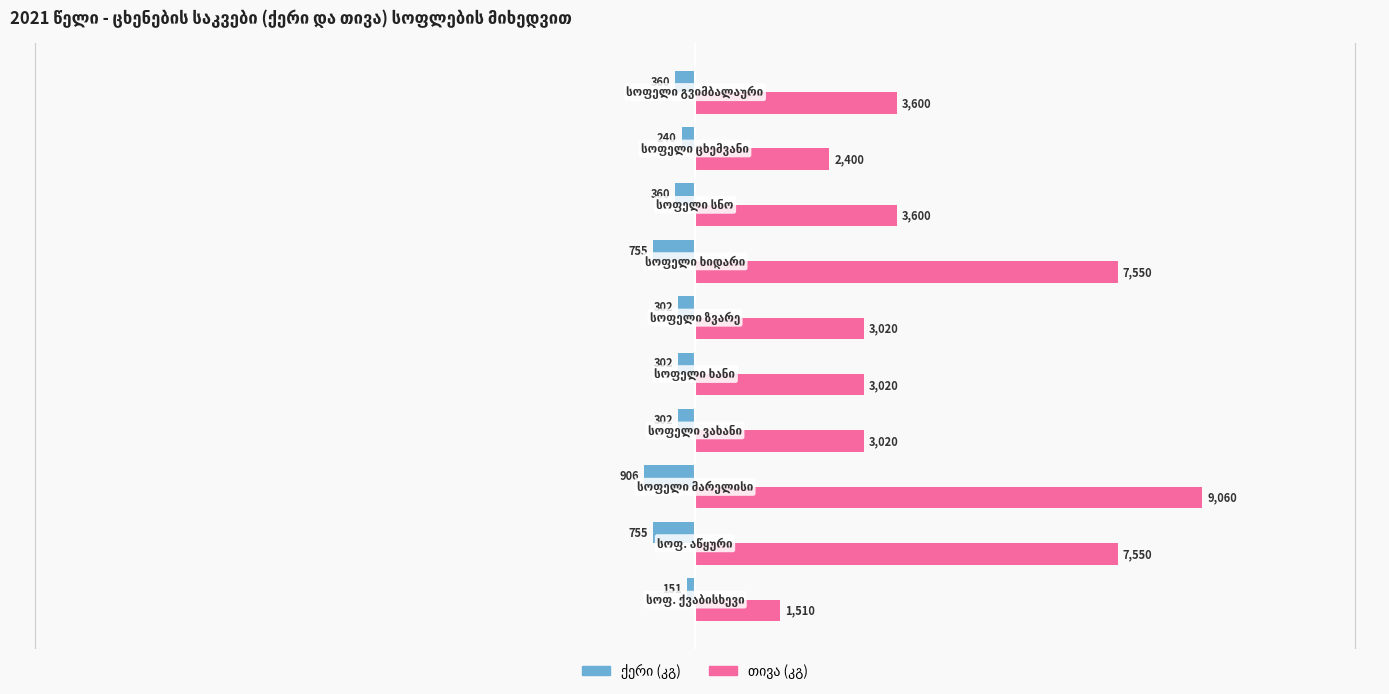

What is the smallest value displayed?

-906